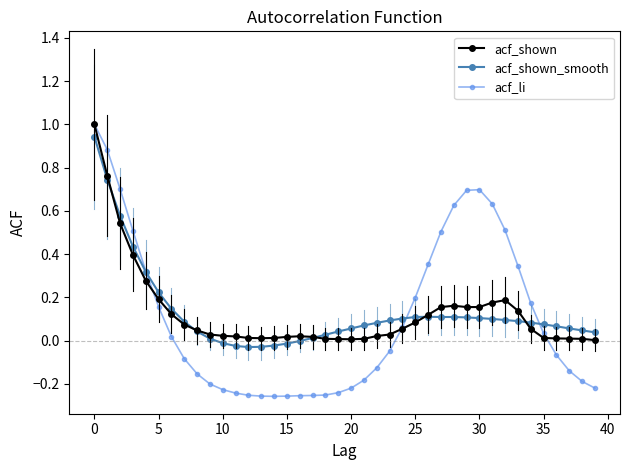

What is the maximum value for acf_li?

1.0